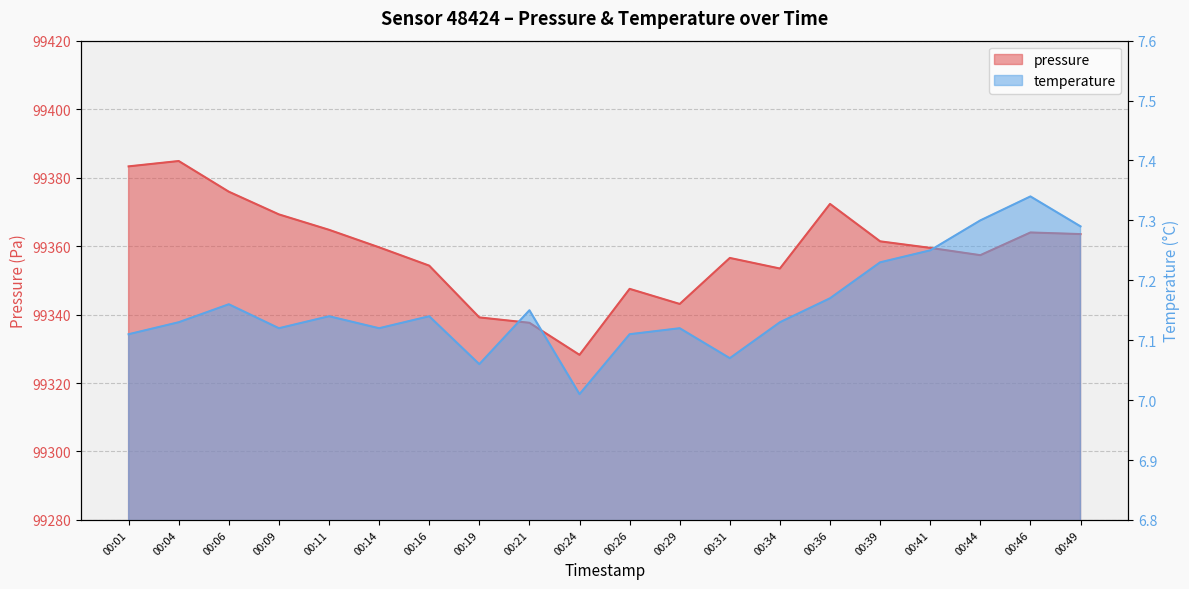

At which label does pressure reach its peak?

00:04